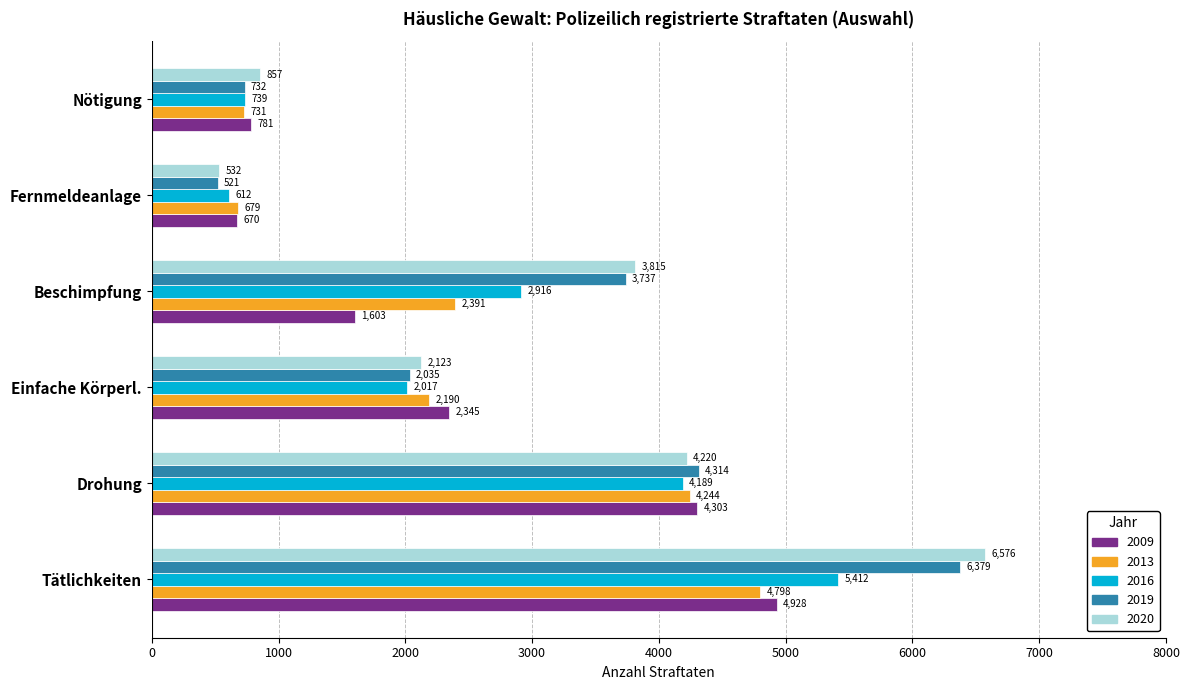

Read the 2016 value at Nötigung, to the nearest 50.

750